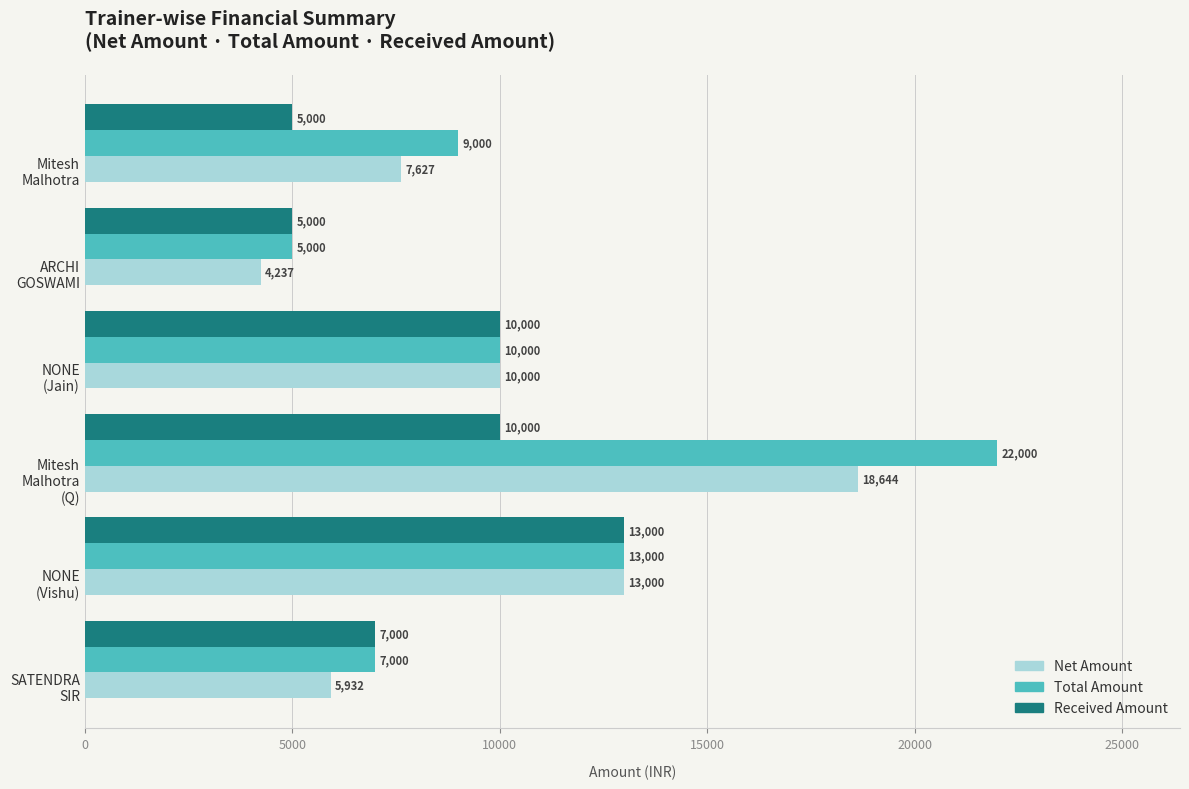

How many values in the Total Amount series are below 10000?

3